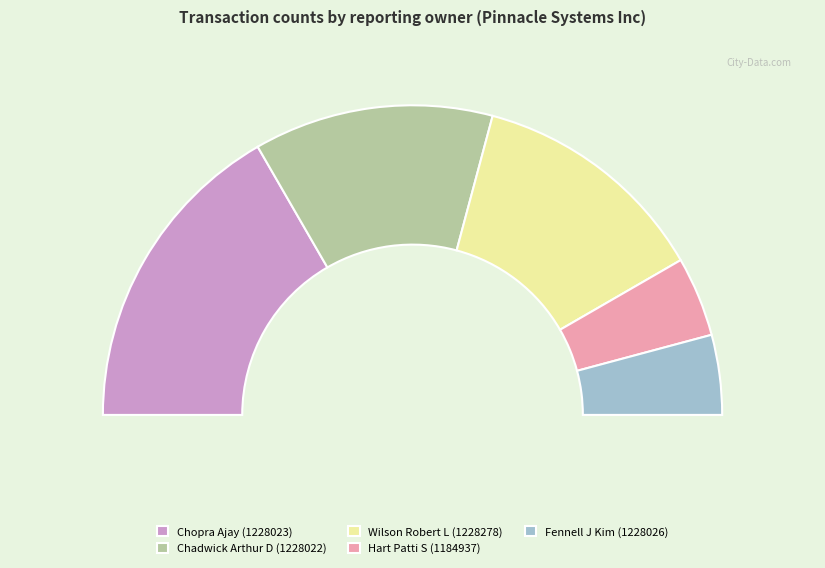

How many slices are in this pie chart?

5